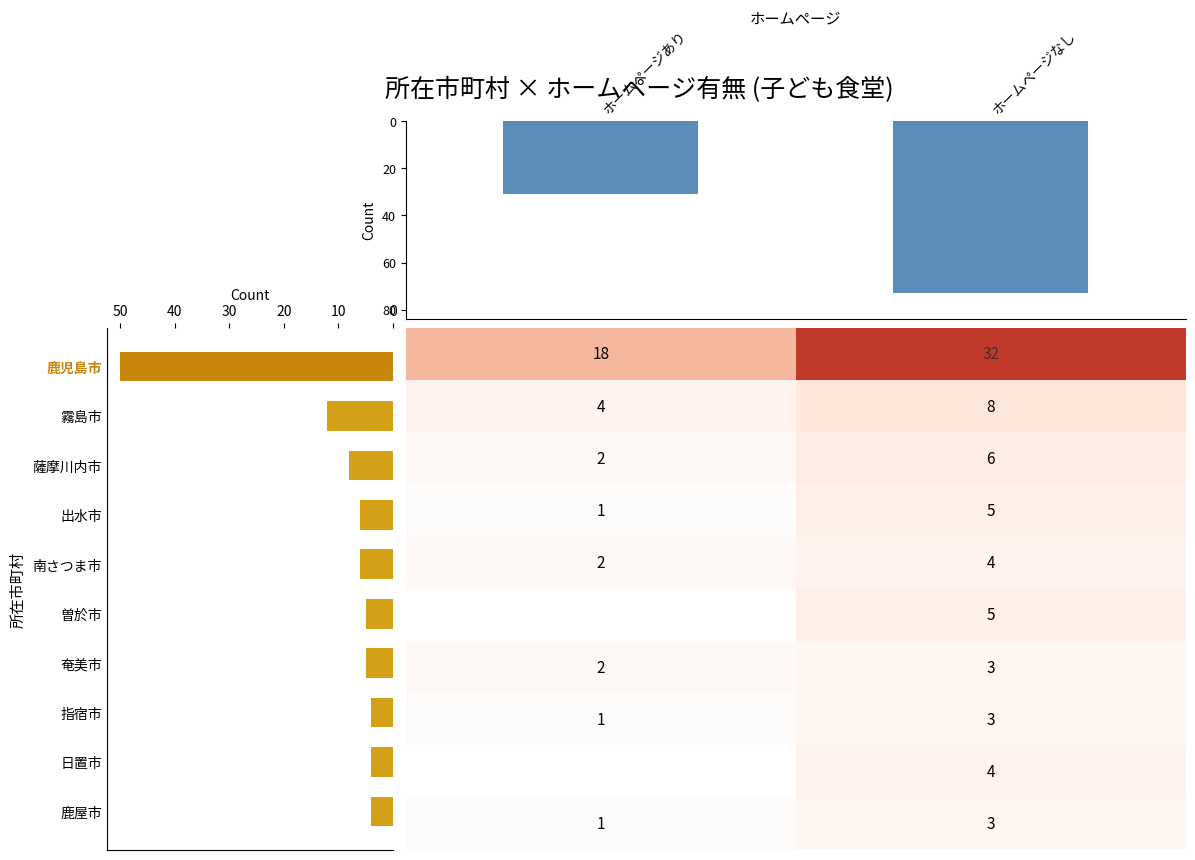

How many data points are above 6?

3